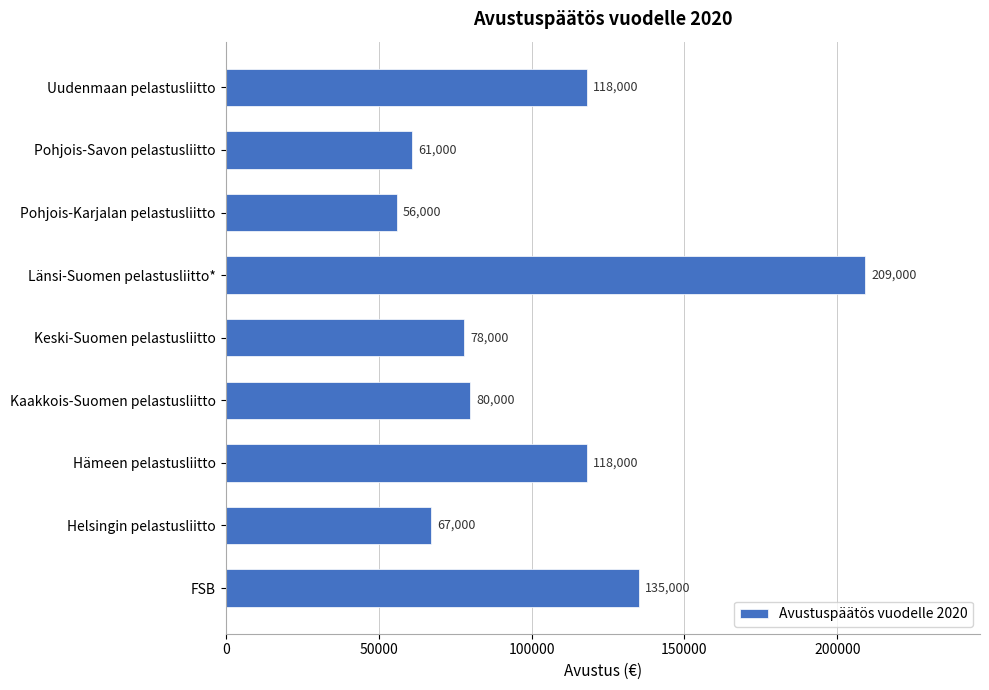

What is the greatest value displayed?

209000